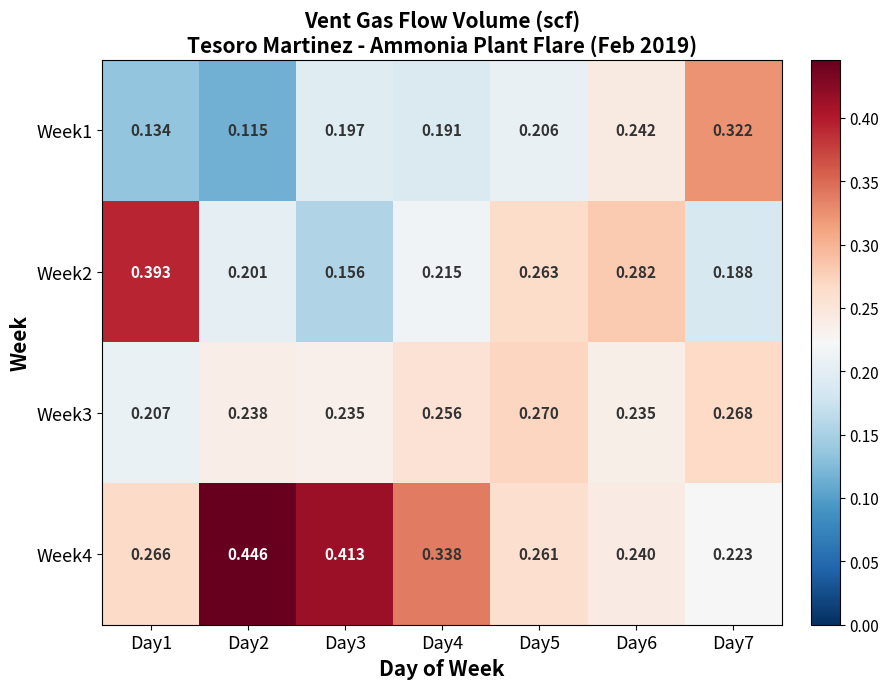

Is the value of Week1 at Day2 greater than the value of Week3 at Day2?

No